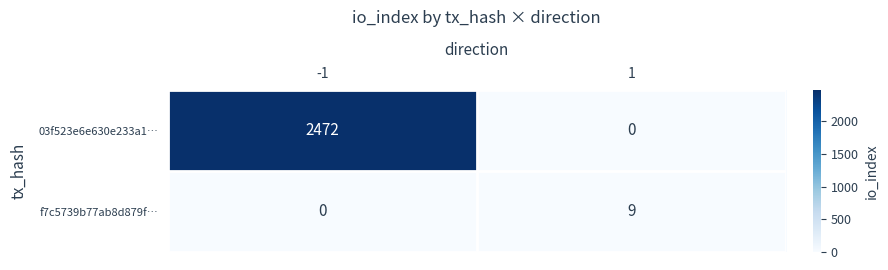

Rank the series at -1 from highest to lowest value.

03f523e6e630e233a1…, f7c5739b77ab8d879f…